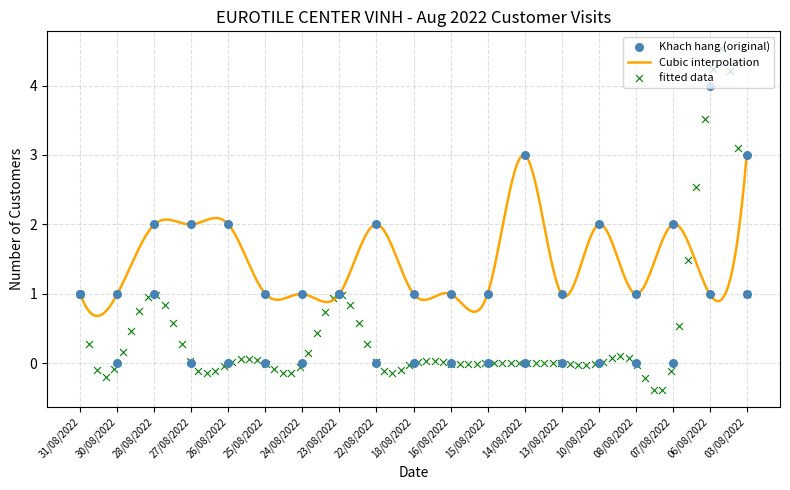

Which series reaches the minimum Y coordinate?

Dai ly / KTS